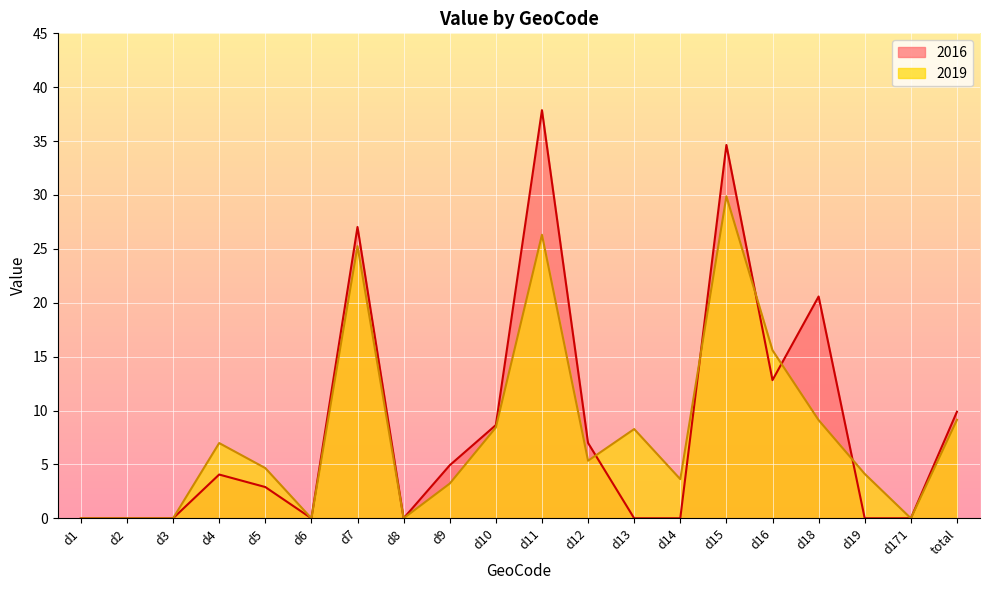

Is it true that 2016 equals -20.3 at d171?

False